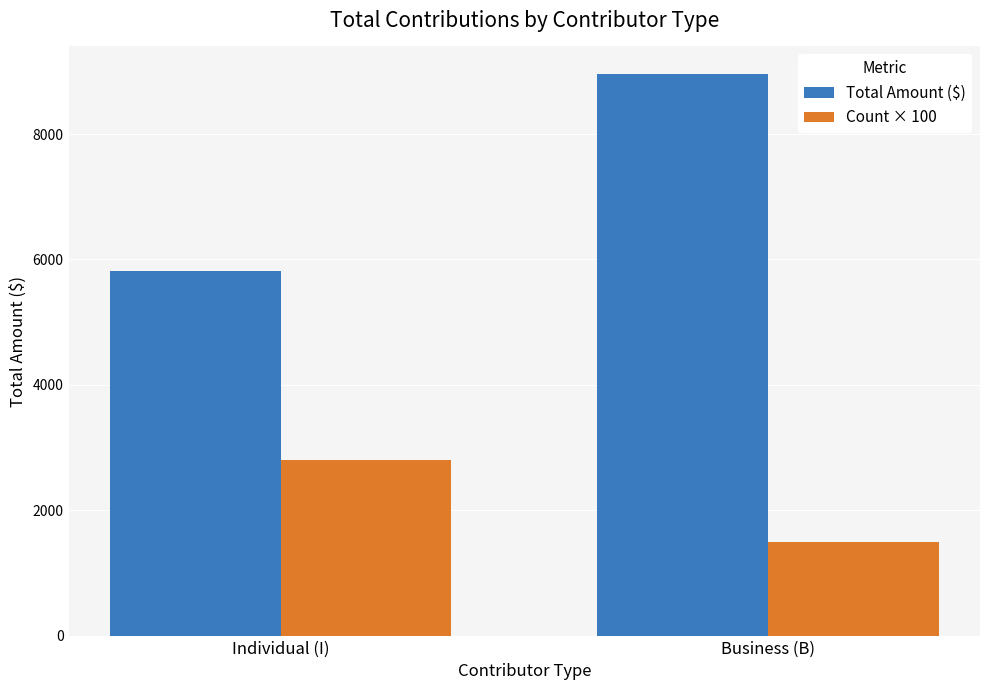

How many bars are there in each group?

2